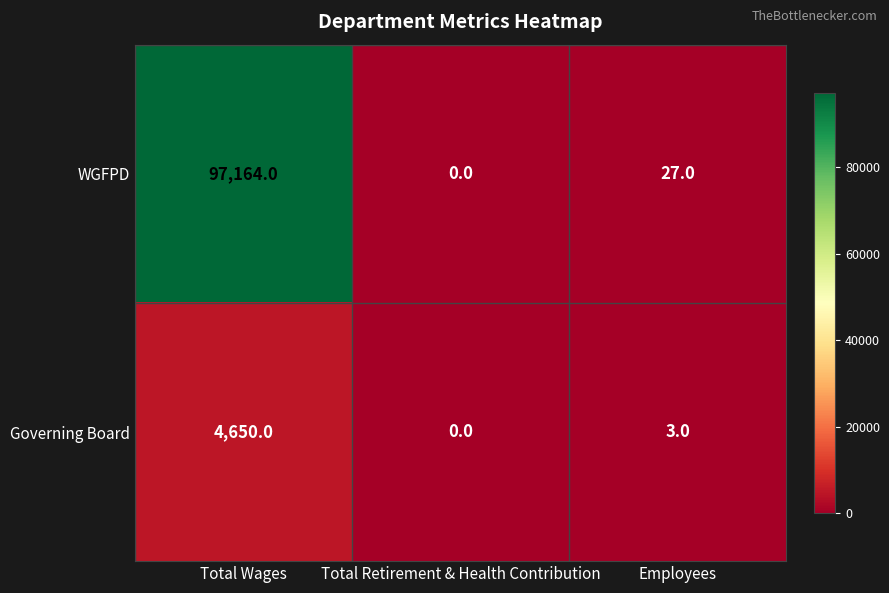

List the series in order of their peak value, highest first.

WGFPD, Governing Board